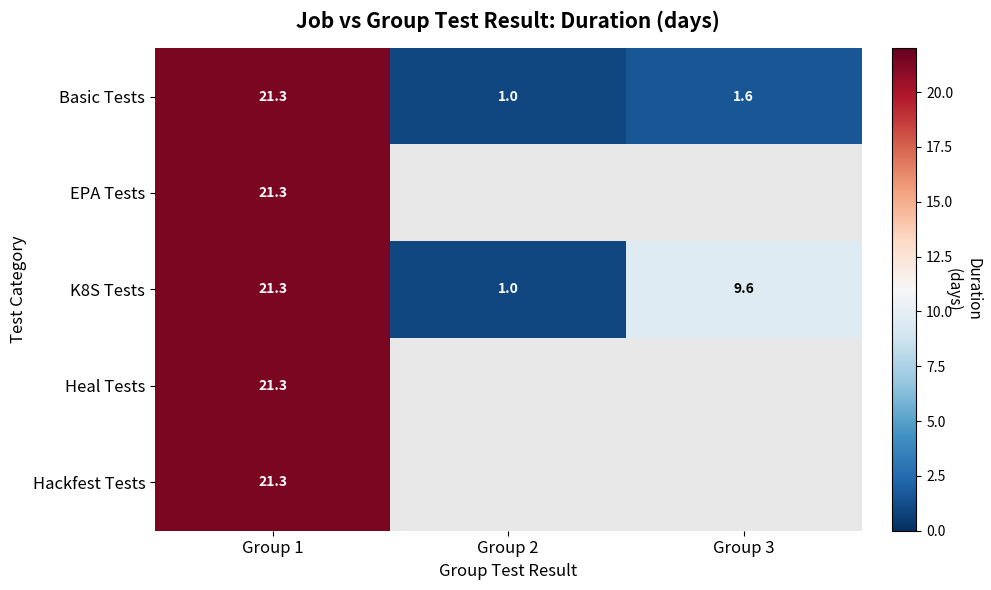

Is the value of Heal Tests at Group 1 greater than the value of Basic Tests at Group 2?

Yes